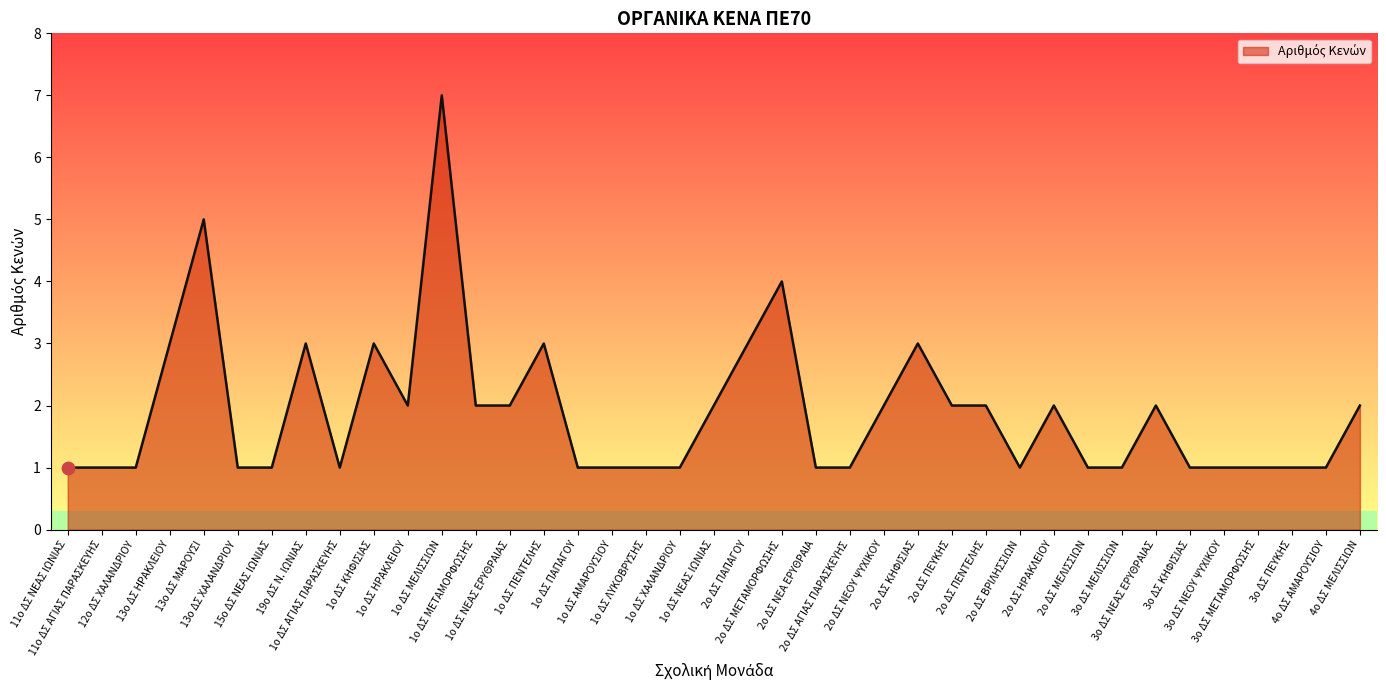

Between 13ο ΔΣ ΜΑΡΟΥΣΙ and 11ο ΔΣ ΑΓΙΑΣ ΠΑΡΑΣΚΕΥΗΣ, which is larger?

13ο ΔΣ ΜΑΡΟΥΣΙ